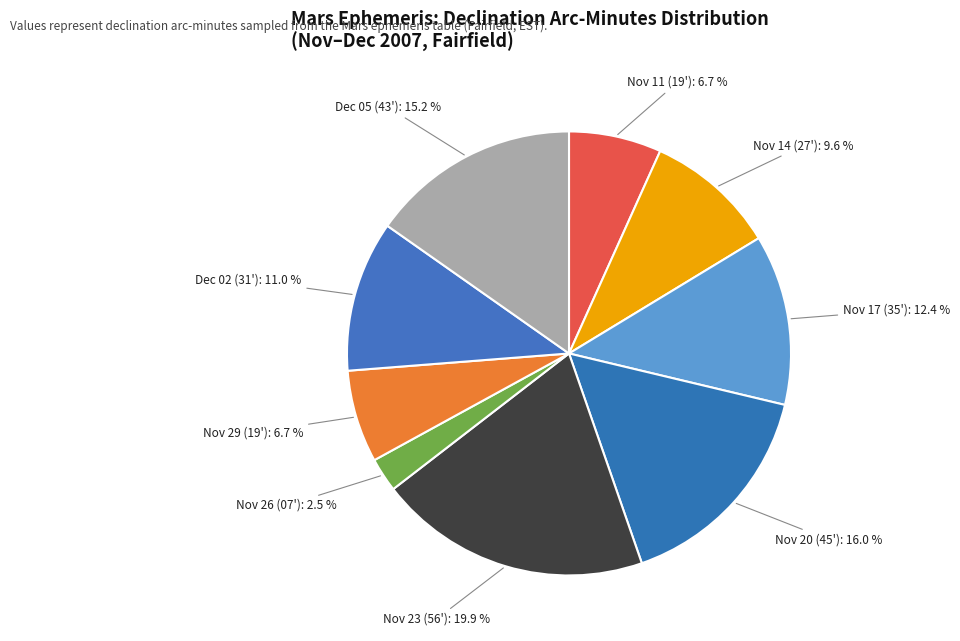

What portion of the pie excludes Nov 11 (19')?

93.3%